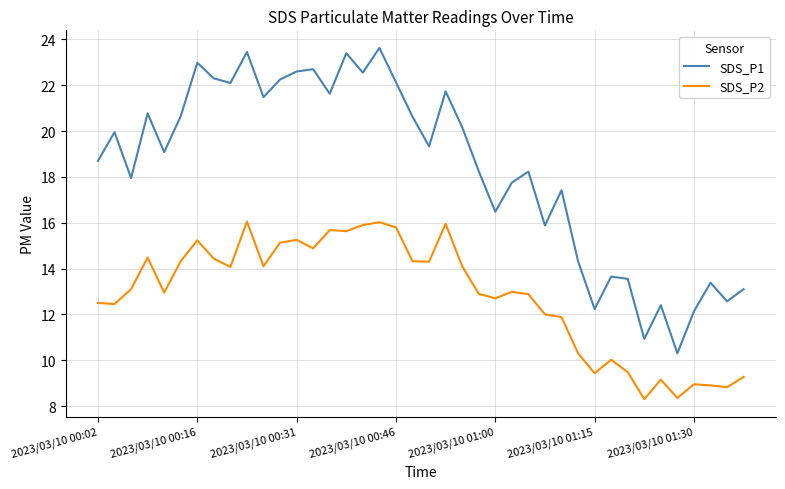

What is the minimum value shown in the chart?

8.3